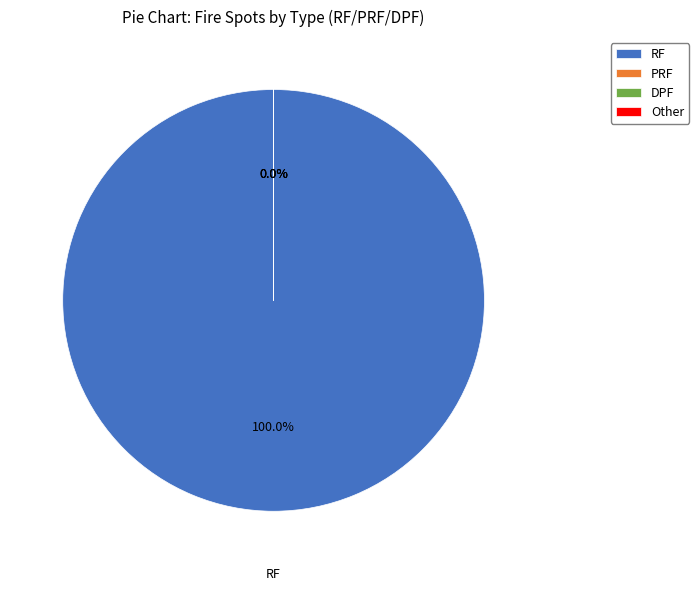

To the nearest percent, what is the average slice percentage?

25%